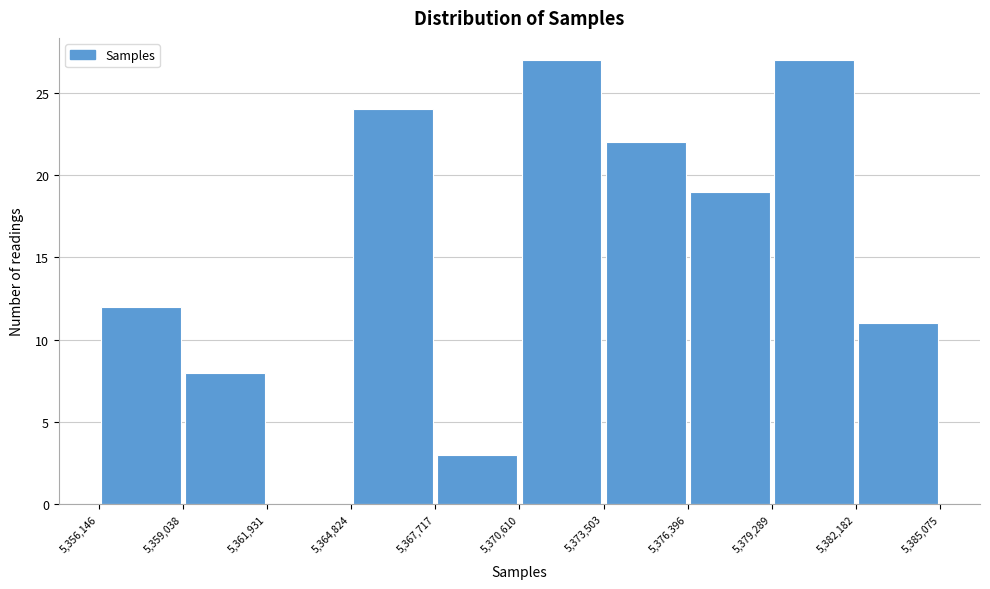

Reading left to right, list every bar in this chart as the range it spans on the x-axis followed by its height. The values are not printed on the chart, so give them approximately, as read against the axis.

5,356,146 to 5,359,038: 12
5,359,038 to 5,361,931: 8
5,361,931 to 5,364,824: 0
5,364,824 to 5,367,717: 24
5,367,717 to 5,370,610: 3
5,370,610 to 5,373,503: 27
5,373,503 to 5,376,396: 22
5,376,396 to 5,379,289: 19
5,379,289 to 5,382,182: 27
5,382,182 to 5,385,075: 11